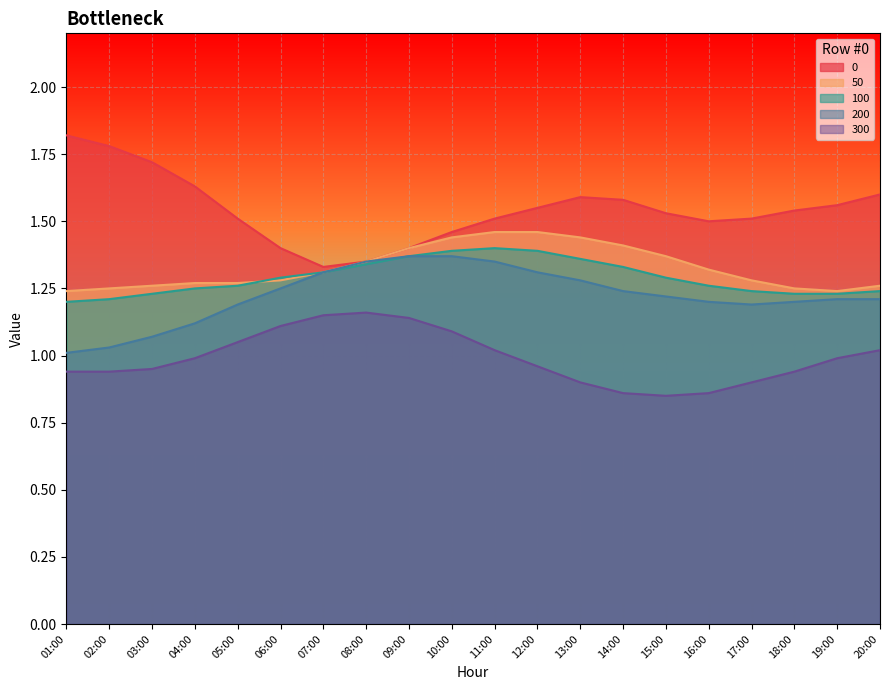

How many 0 values are between 1 and 2?

20